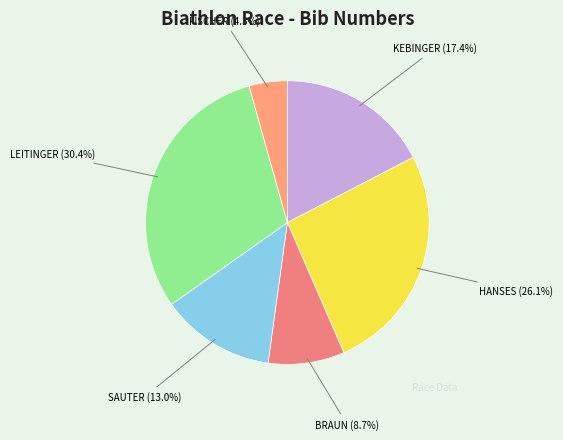

Count the number of slices in the pie.

6